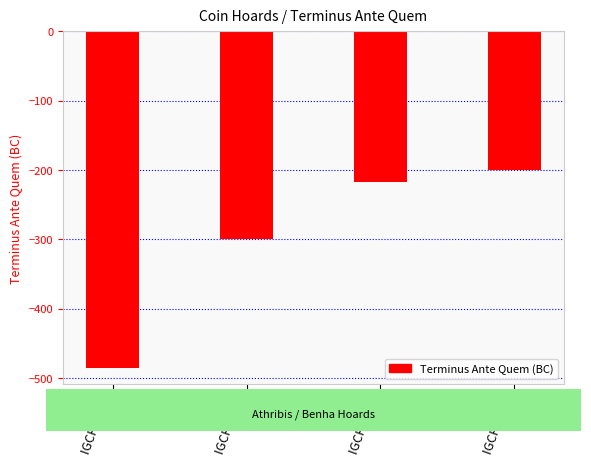

What is the sum of the values at IGCH 1640 and IGCH 1694?

-702